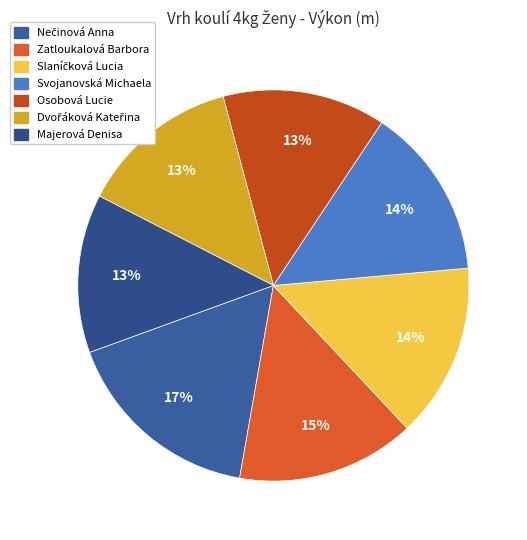

Rank the categories by value from lowest to highest.

Majerová Denisa, Dvořáková Kateřina, Osobová Lucie, Svojanovská Michaela, Slaníčková Lucia, Zatloukalová Barbora, Nečinová Anna